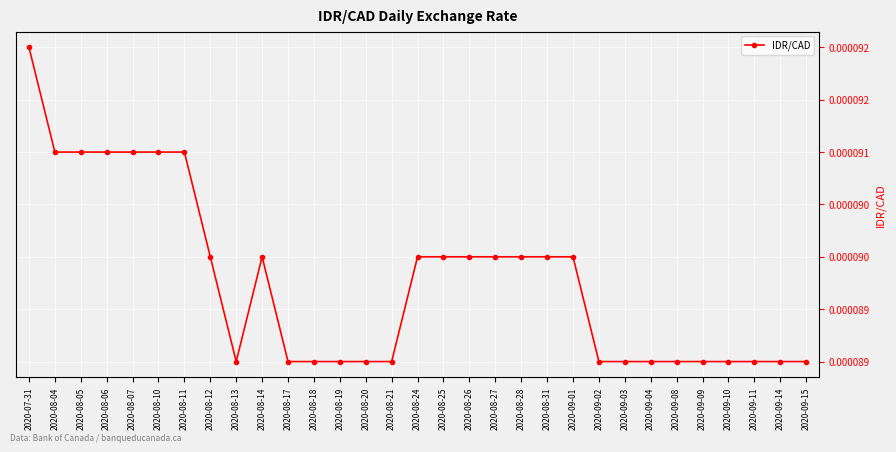

List the labels in order of value, smallest first.

2020-08-13, 2020-08-17, 2020-08-18, 2020-08-19, 2020-08-20, 2020-08-21, 2020-09-02, 2020-09-03, 2020-09-04, 2020-09-08, 2020-09-09, 2020-09-10, 2020-09-11, 2020-09-14, 2020-09-15, 2020-08-12, 2020-08-14, 2020-08-24, 2020-08-25, 2020-08-26, 2020-08-27, 2020-08-28, 2020-08-31, 2020-09-01, 2020-08-04, 2020-08-05, 2020-08-06, 2020-08-07, 2020-08-10, 2020-08-11, 2020-07-31